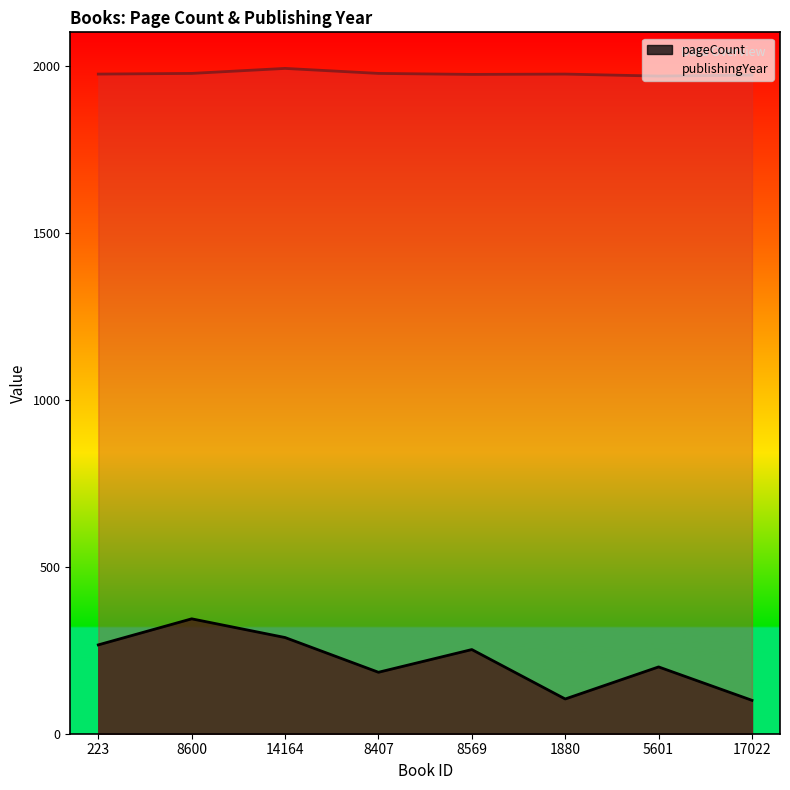

What is the label of the 7th point from the left?

5601